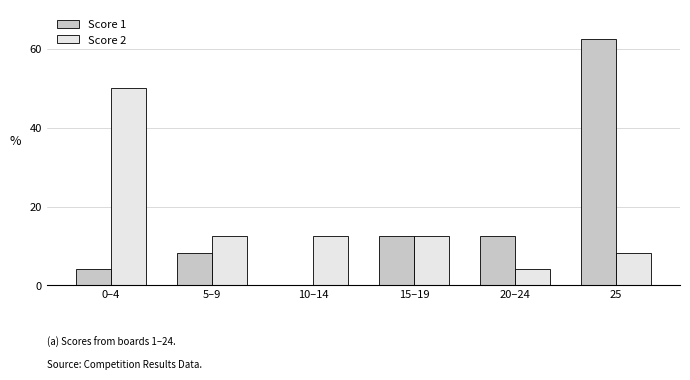

Is the value of Score 2 at 10–14 greater than the value of Score 1 at 25?

No